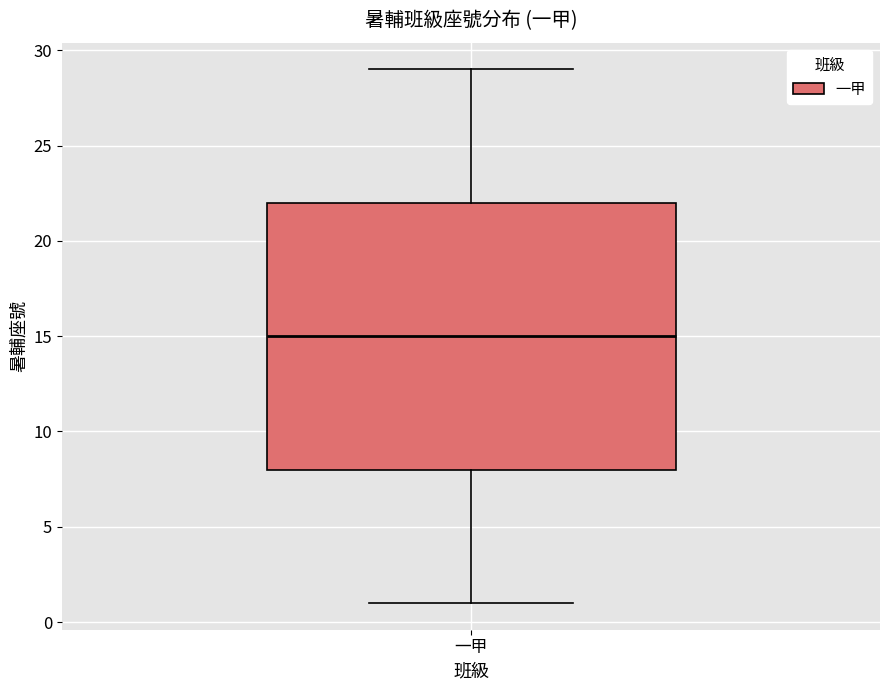

Read this box plot against the y-axis: the position of the median line, the range covered by the box, and the ends of both whiskers. The values are not printed on the chart, so give them approximately, as read against the axis.

median 15, box 8 to 22, whiskers 1 to 29